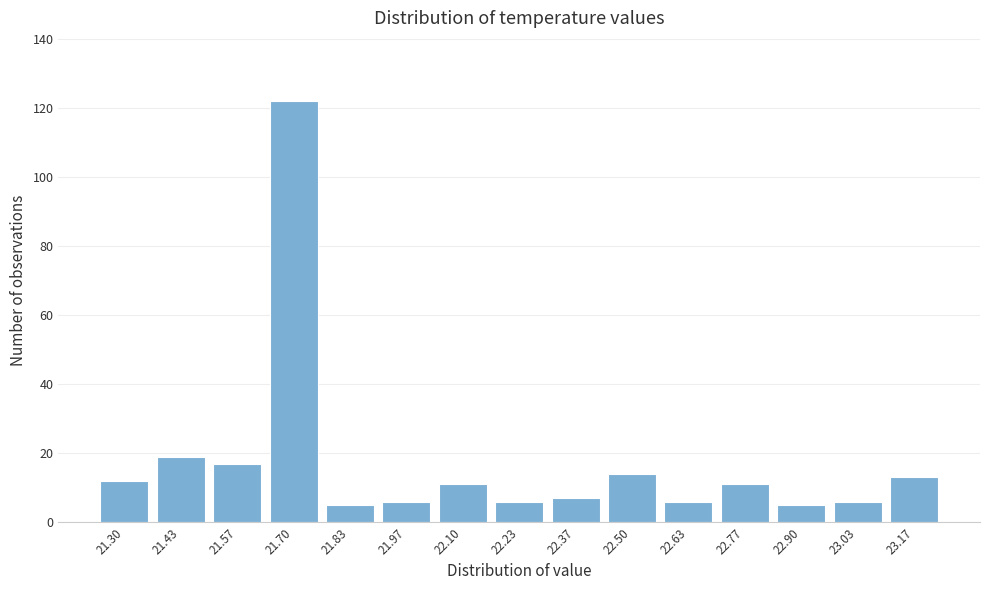

Reading left to right, list all the values displayed in this chart.

21.30=12	21.43=19	21.57=17	21.70=122	21.83=5	21.97=6	22.10=11	22.23=6	22.37=7	22.50=14	22.63=6	22.77=11	22.90=5	23.03=6	23.17=13